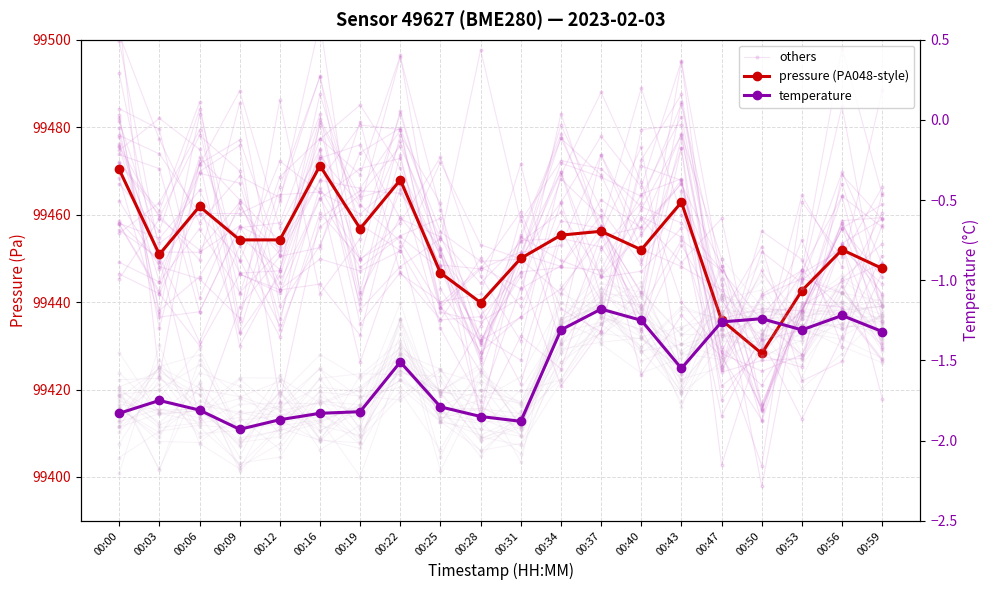

Where is the first local maximum for others?

00:09